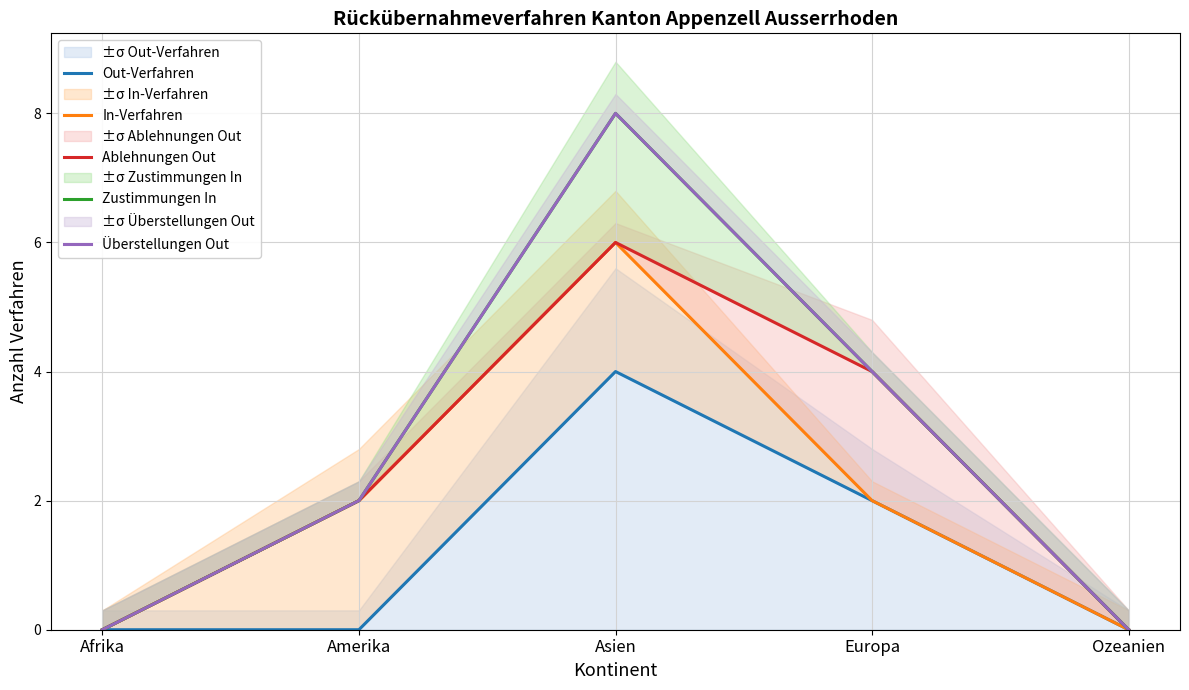

True or false: Ablehnungen Out has more than 1 interior local peaks.

False